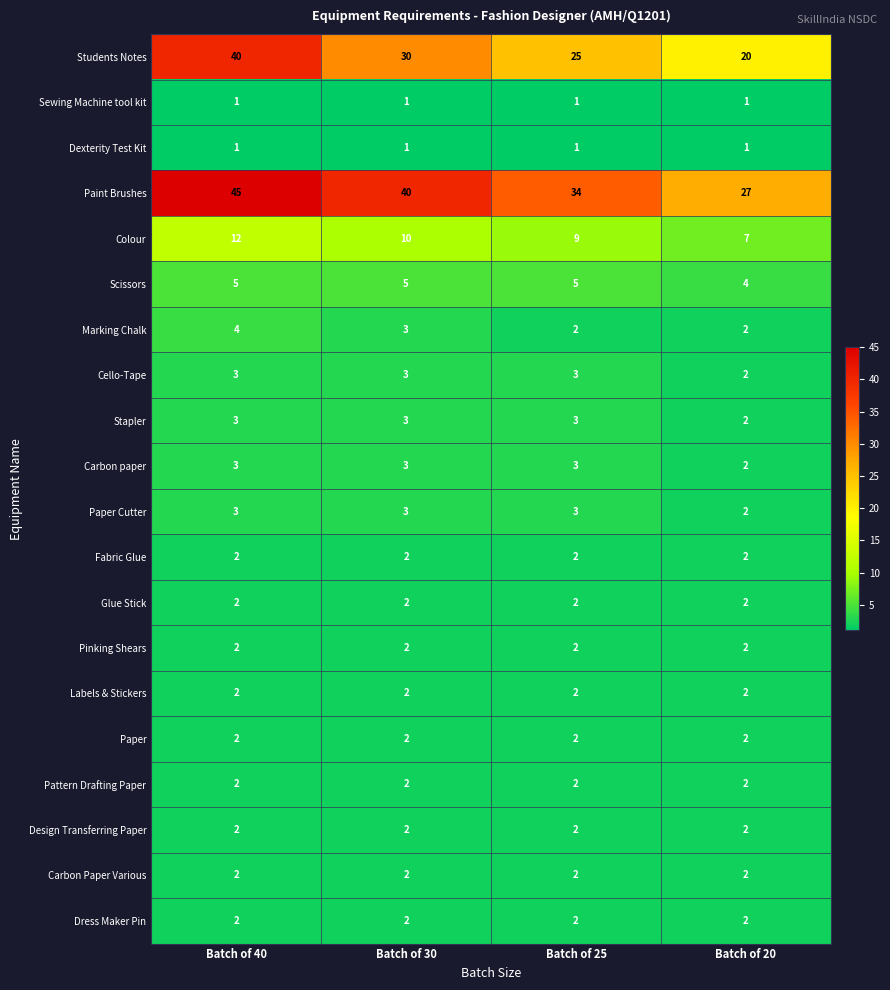

At which category is the sum across all series the highest?

Batch of 40